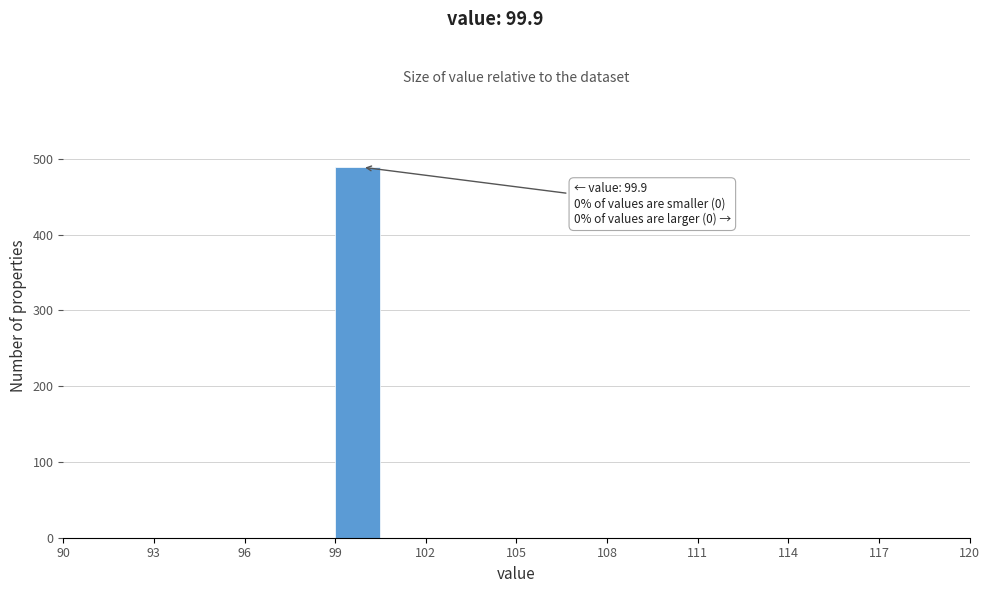

Read against the x-axis, roughly where is the centre of the tallest bar?

100.0